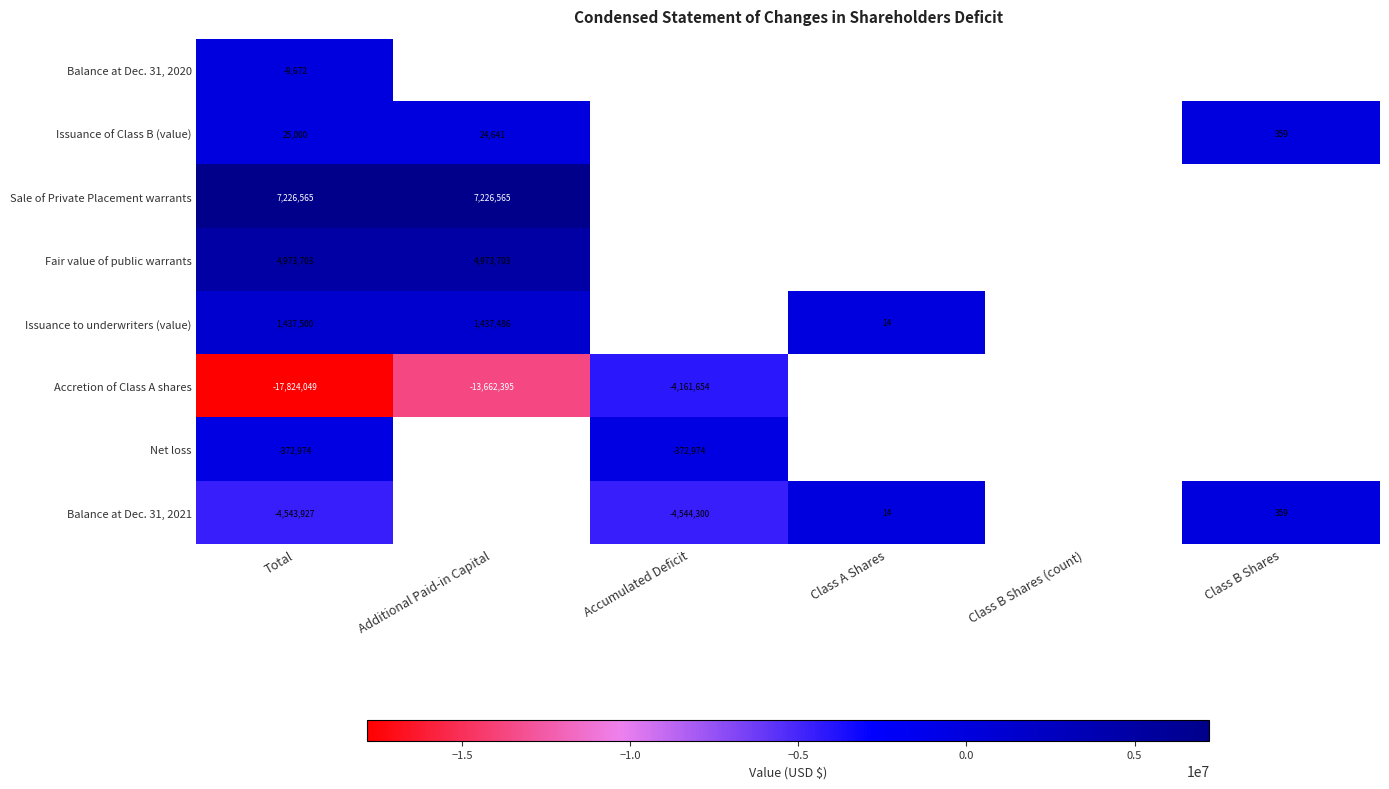

The Issuance to underwriters (value) series shows 1437500 at Total. True or false?

True